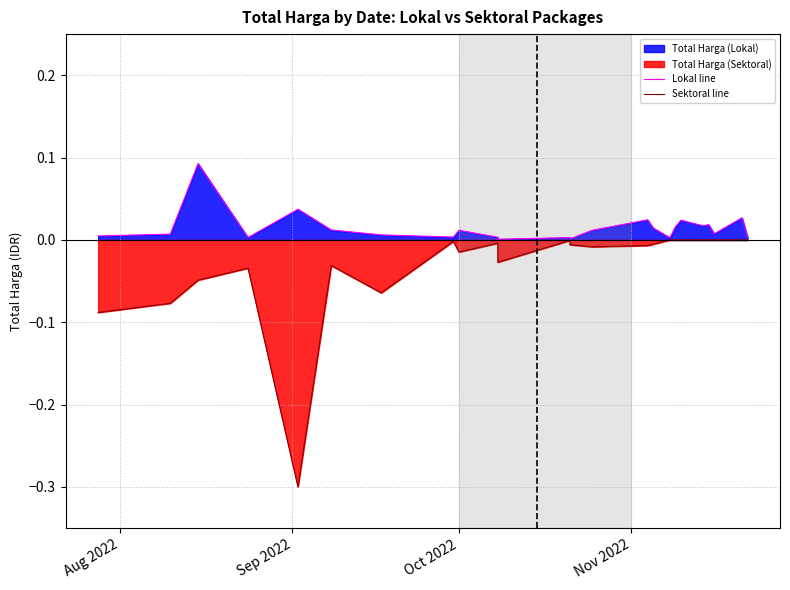

What is the difference between the maximum and minimum values in the Lokal line series?

0.1